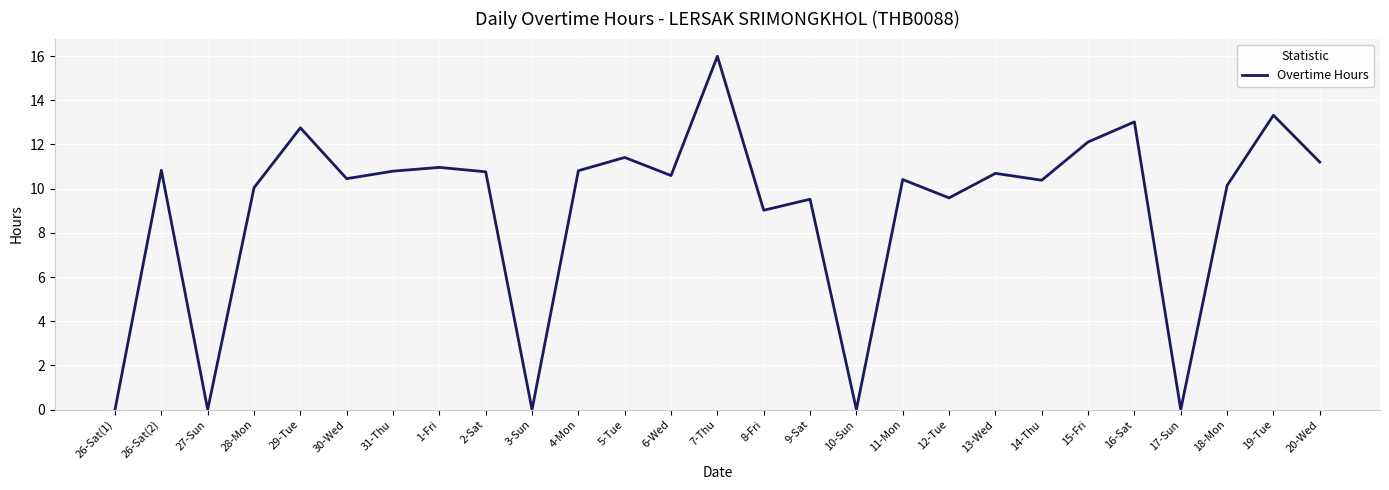

The chart shows a value of 10.7 at 13-Wed. True or false?

True